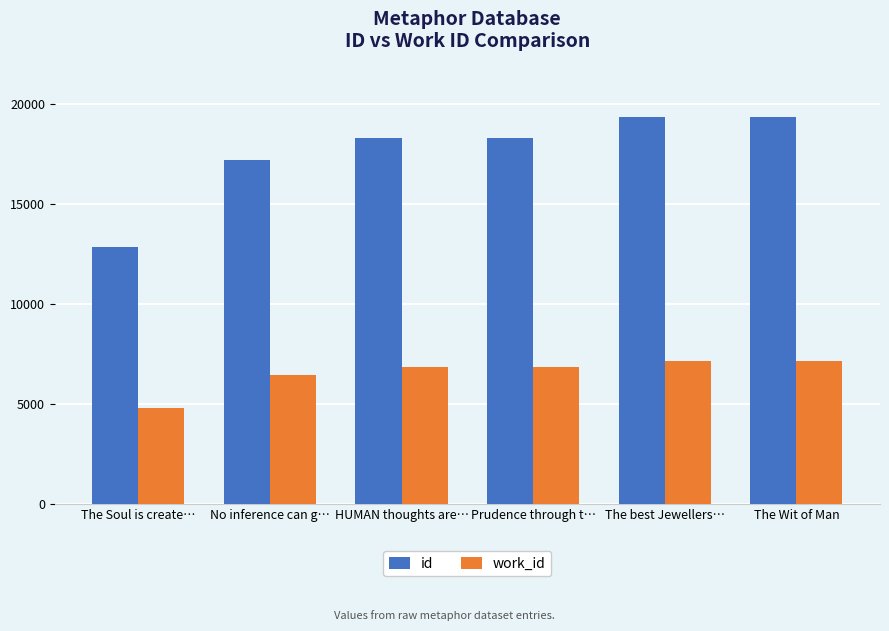

Count the number of data series in this chart.

2